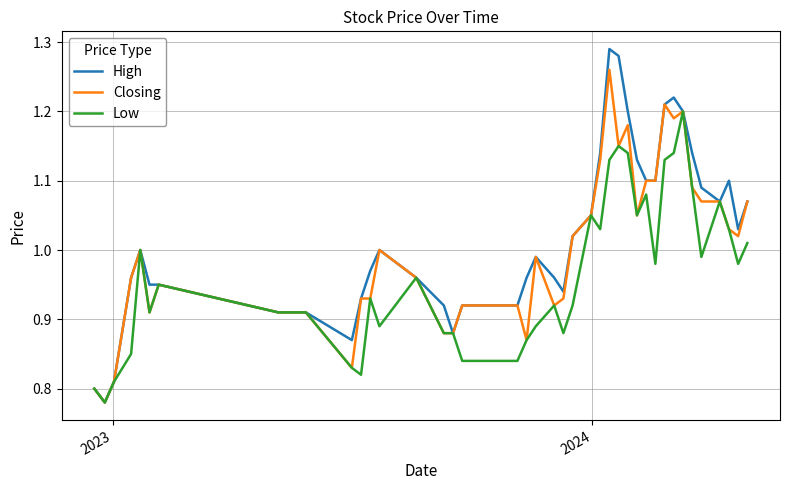

Which series has the largest range (max minus min)?

High